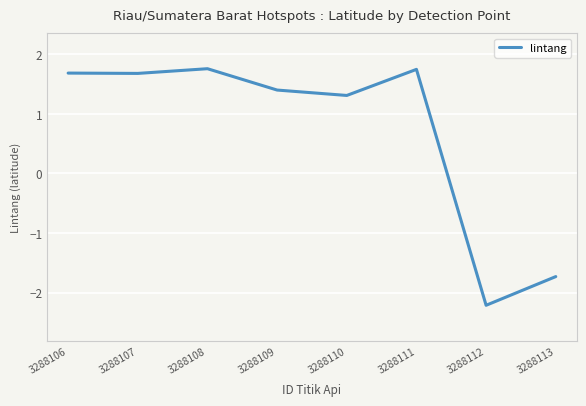

Where does the data first go above 1?

3288106